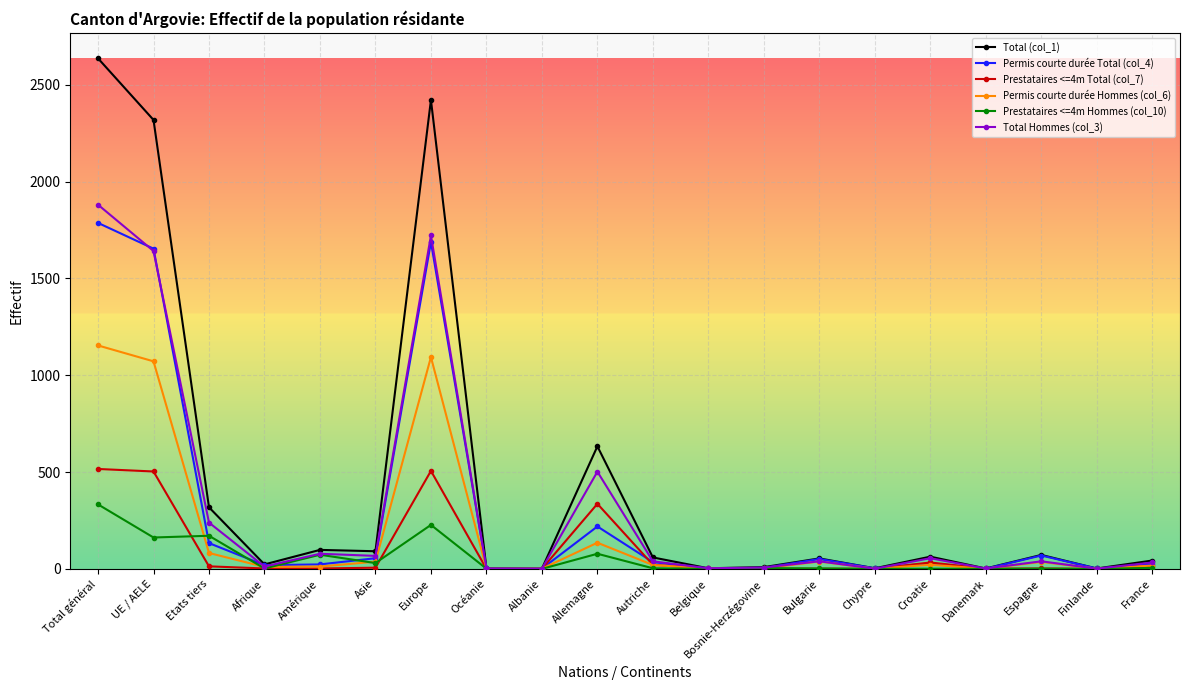

The value of Total (col_1) at Etats tiers is 205. True or false?

False